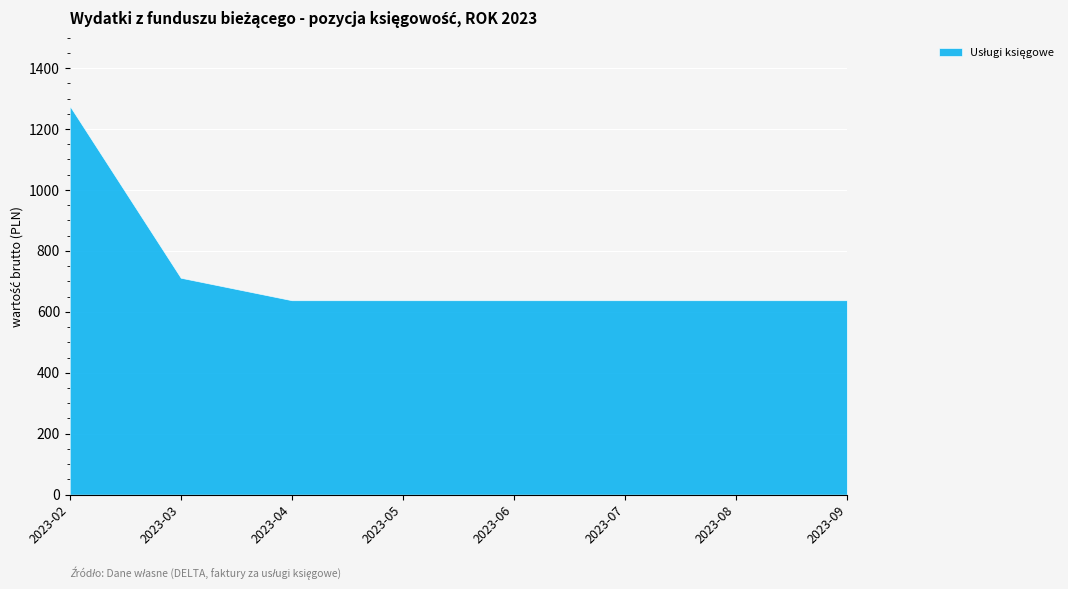

True or false: the data shows 1276.0 at 2023-02.

True